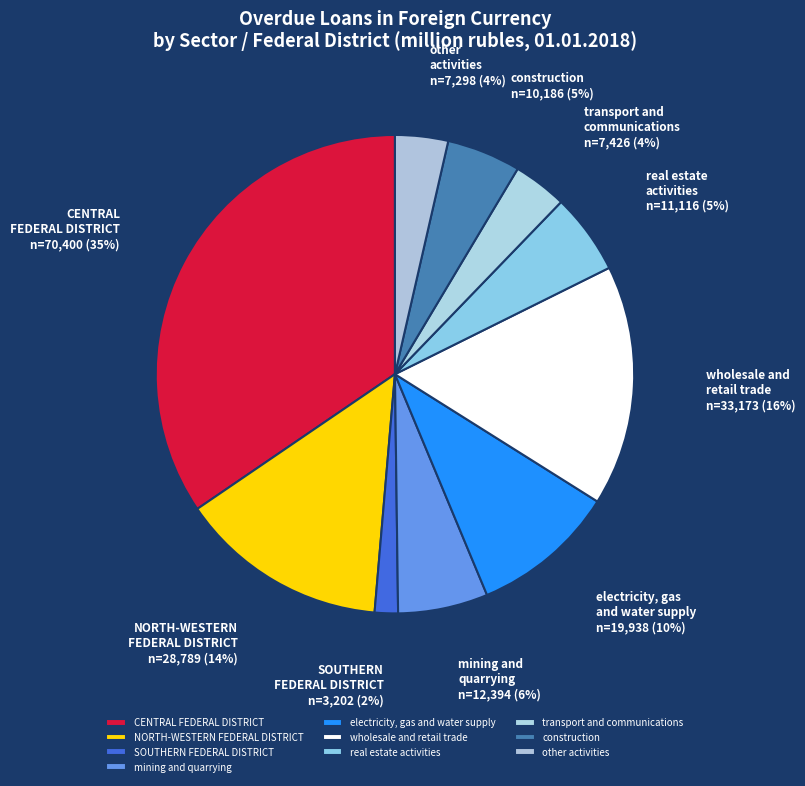

To the nearest percent, what is the average slice percentage?

10%